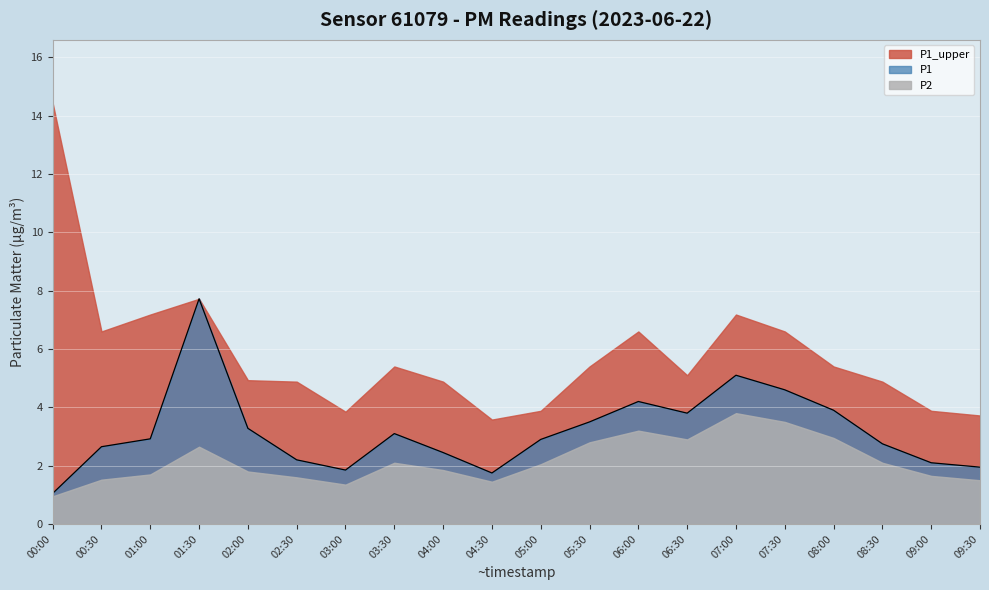

What is the difference between the values at 04:30 and 05:00?

1.1